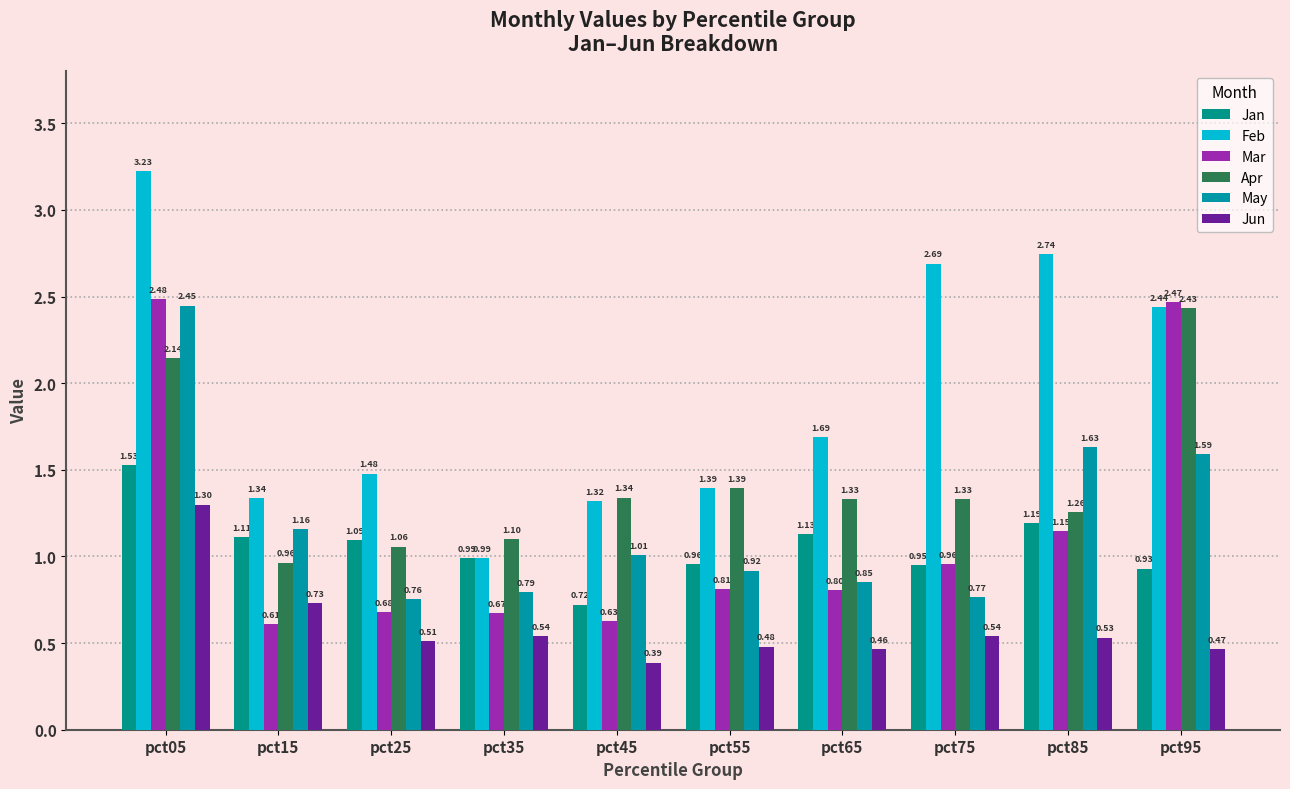

At which label is Mar closest to 1?

pct75